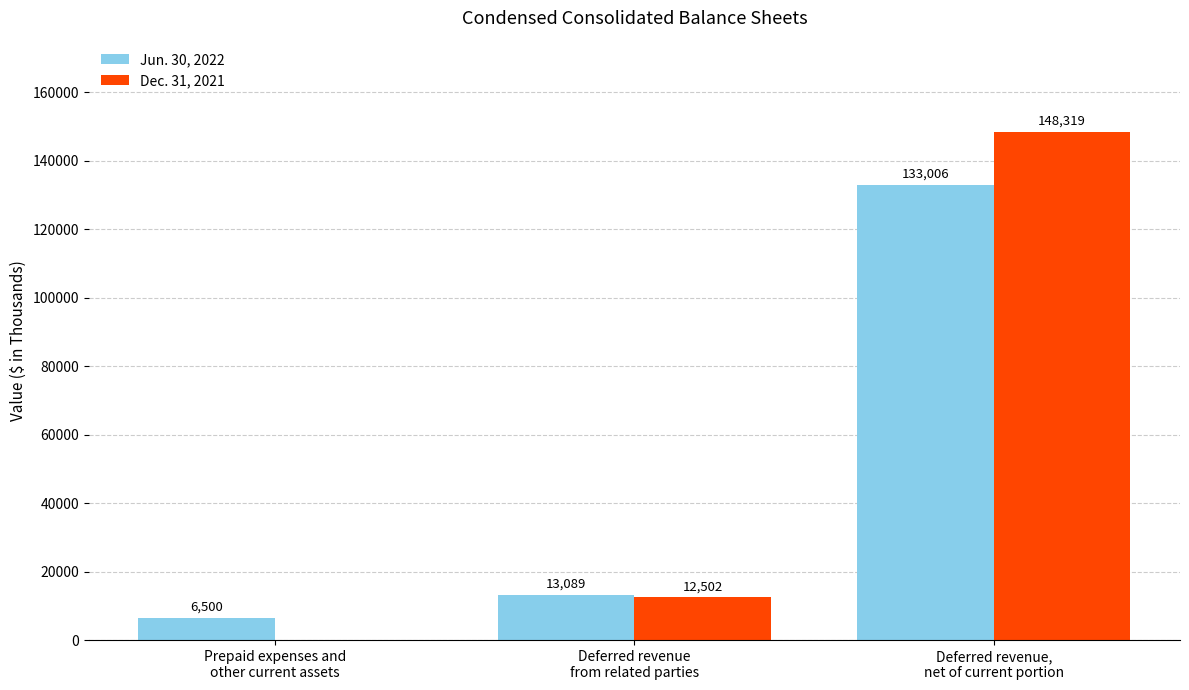

What is the highest value of the Jun. 30, 2022 series?

133006